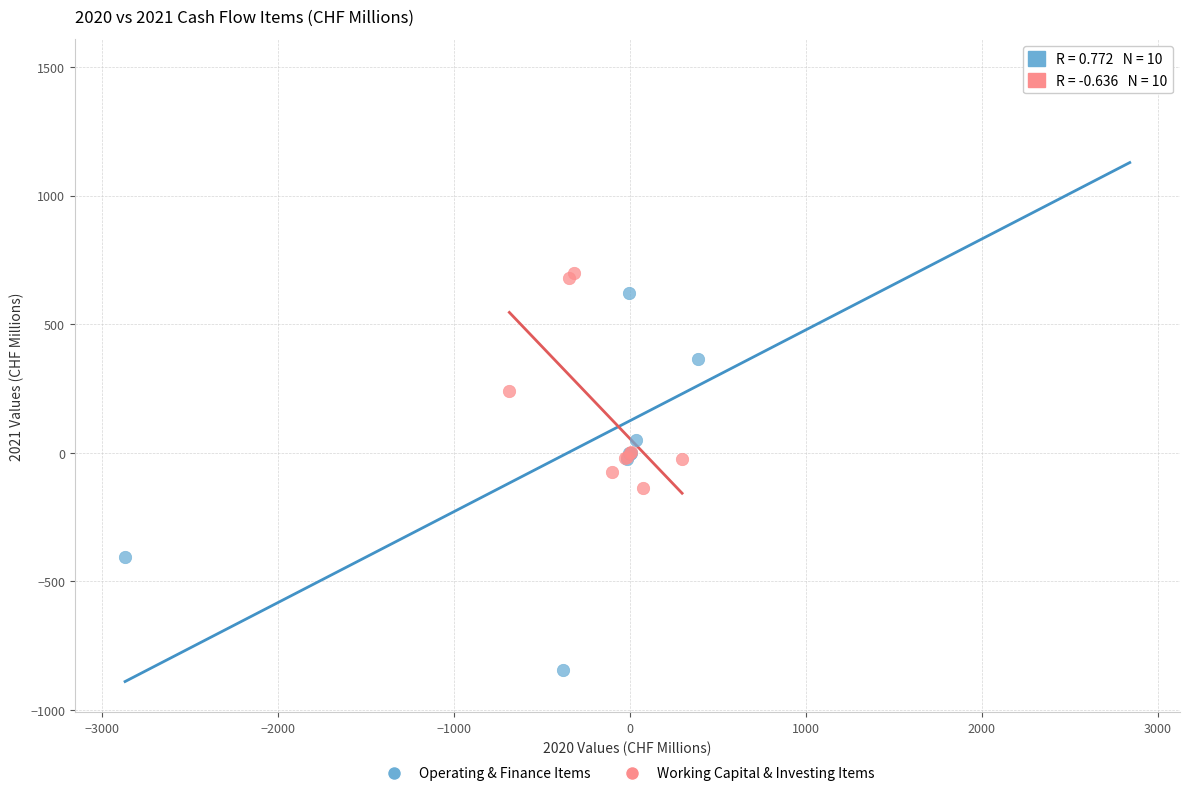

What are all the series names shown in the legend?

Operating & Finance Items, Working Capital & Investing Items